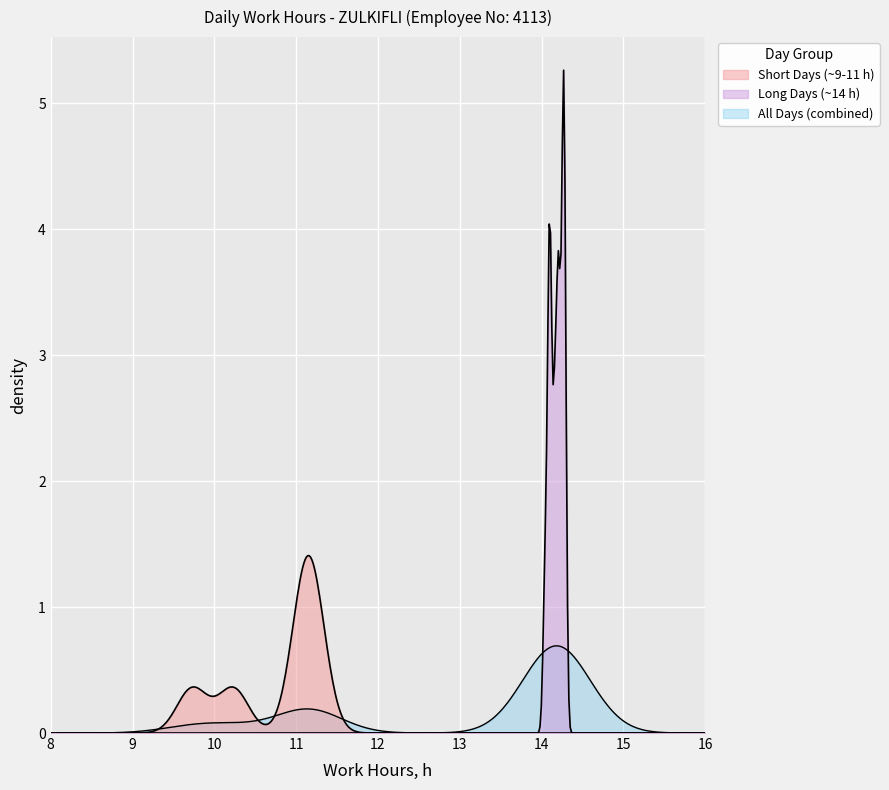

How many lines are shown in the chart?

3